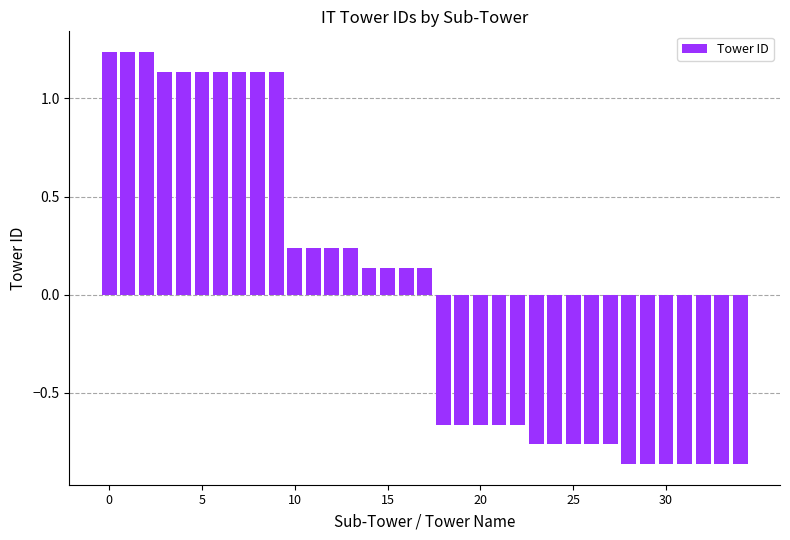

What is the difference between the second highest and minimum values?

2.1